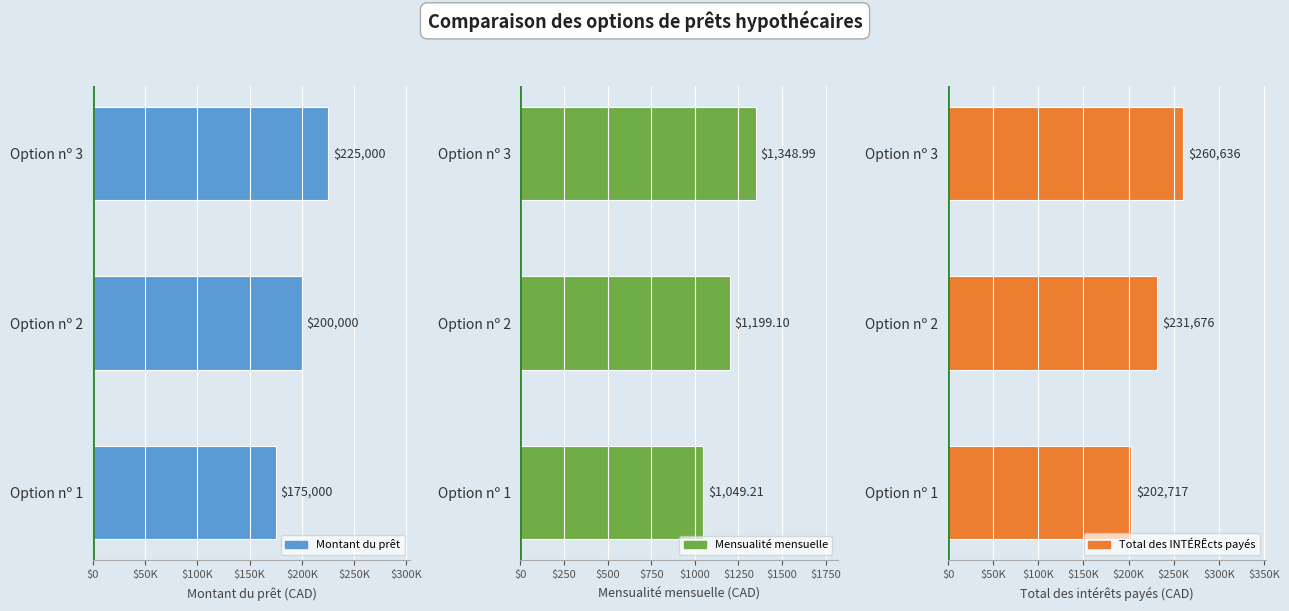

Which series has the largest total across all categories?

Total des INTÉRÊcts payés